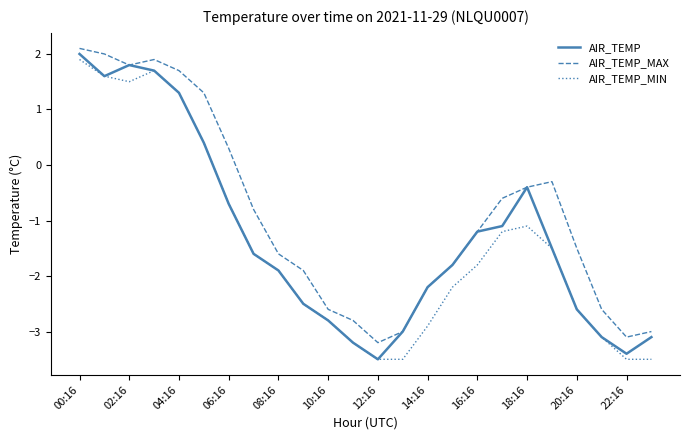

What is the smallest value displayed?

-3.5